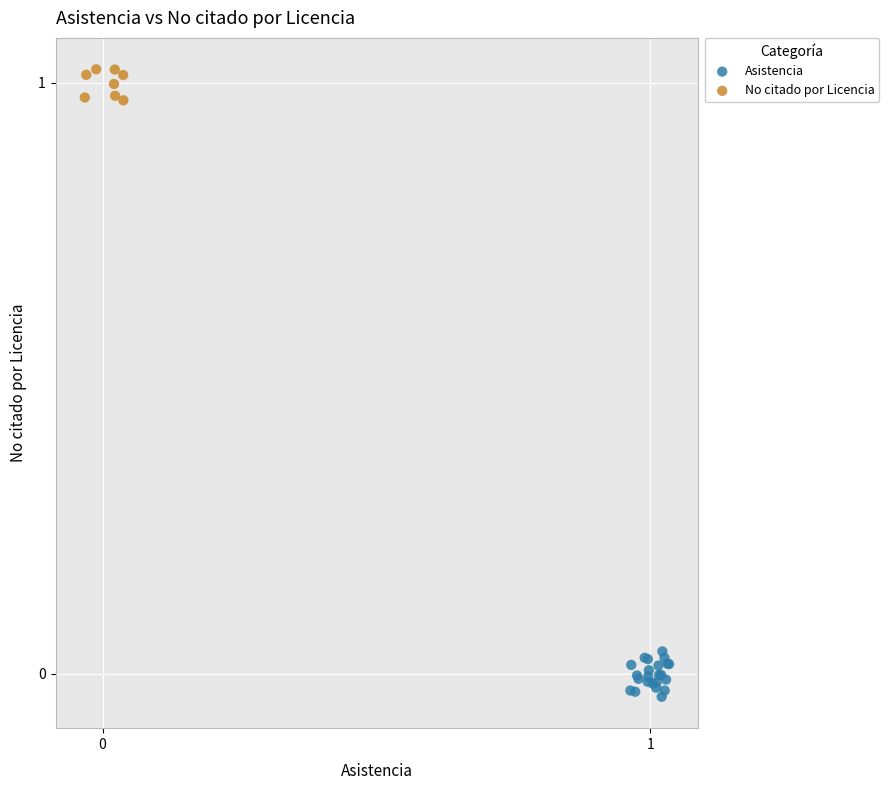

Which series contains the lowest Y value?

Asistencia